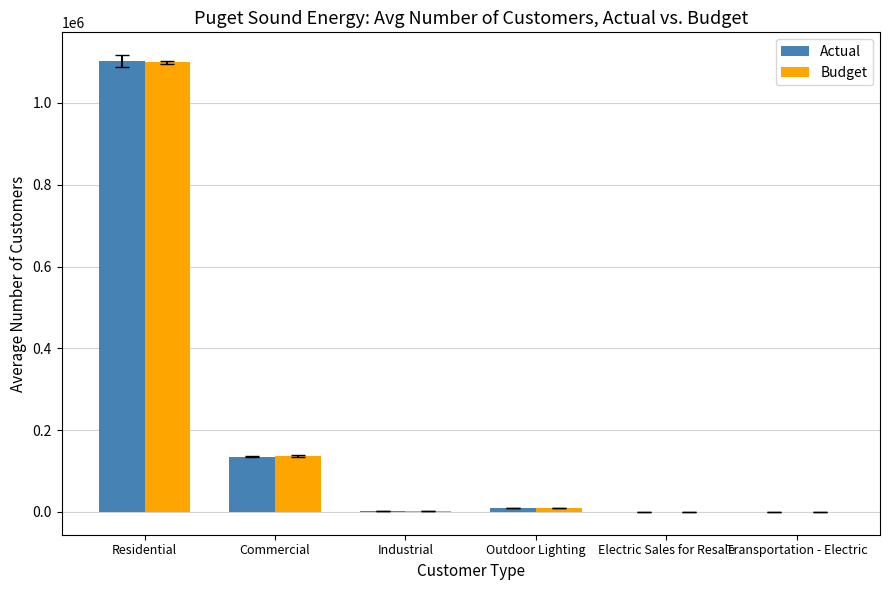

Between Commercial and Outdoor Lighting, which series saw the biggest shift?

Budget